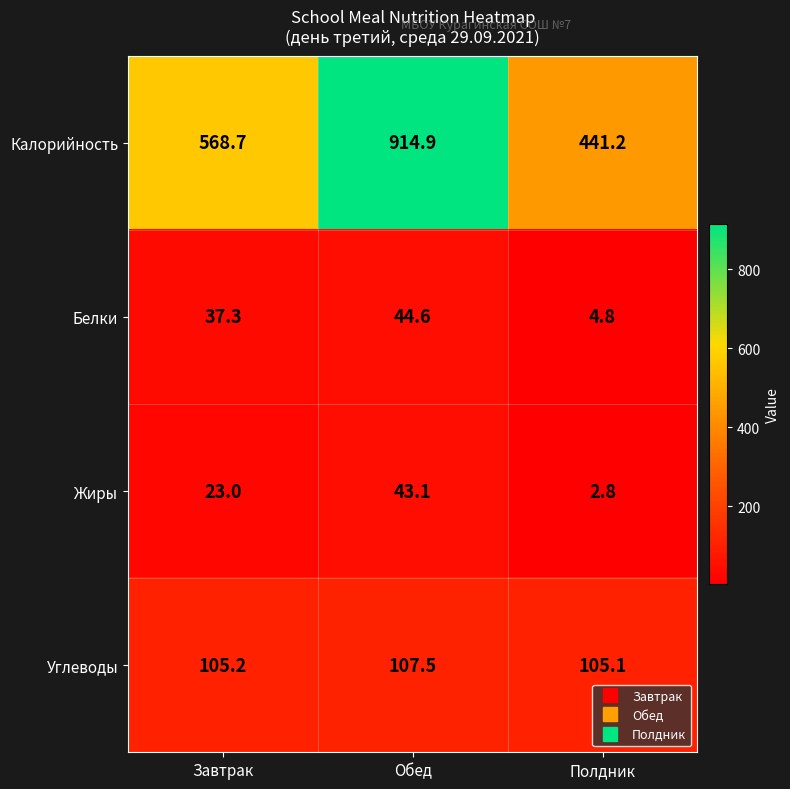

At how many categories does at least one series exceed 318?

3